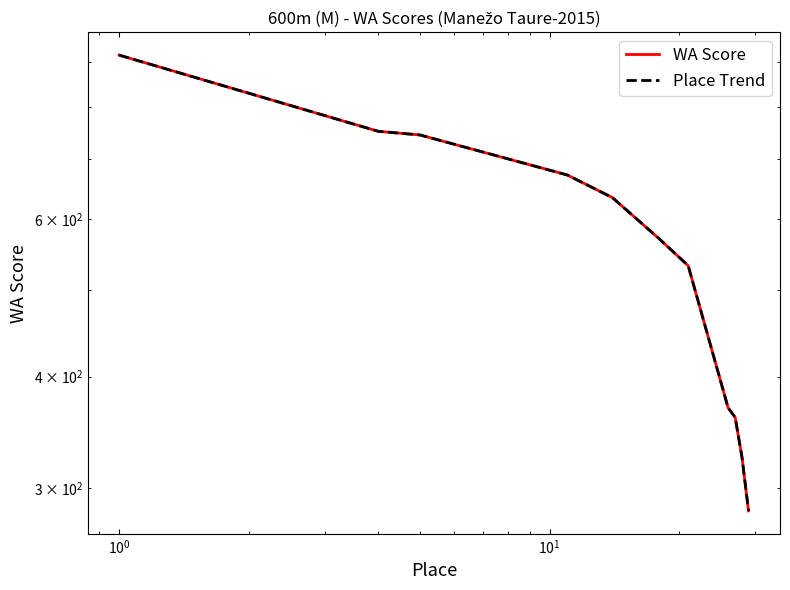

Is it true that Place Trend equals 356 at 6?

False